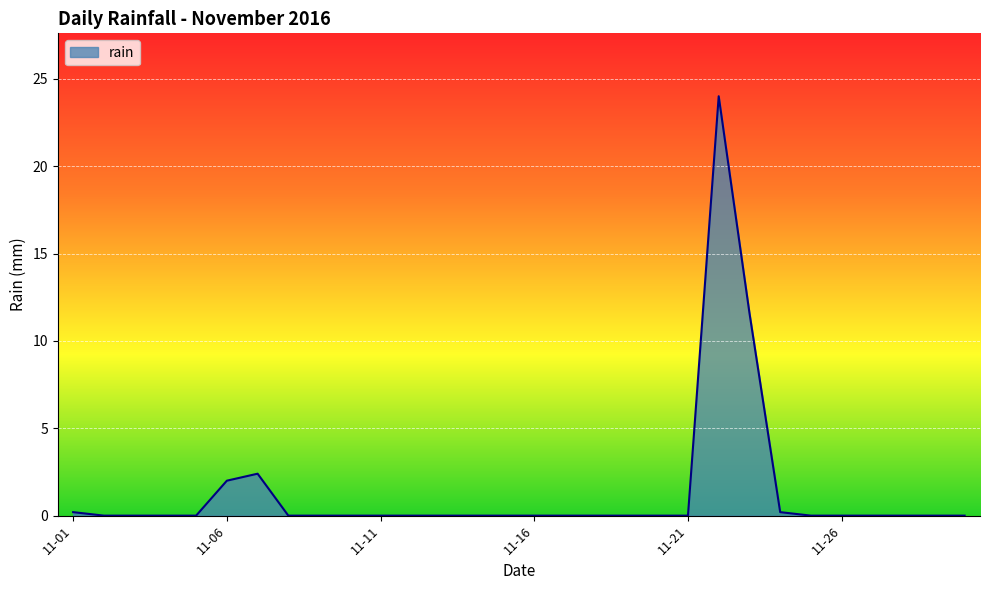

What is the average value?

1.3